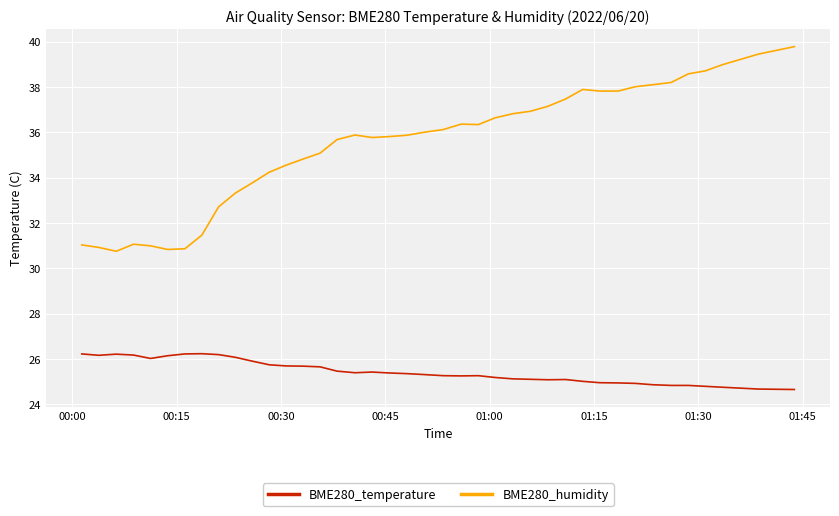

True or false: BME280_humidity and BME280_temperature cross at least once.

False